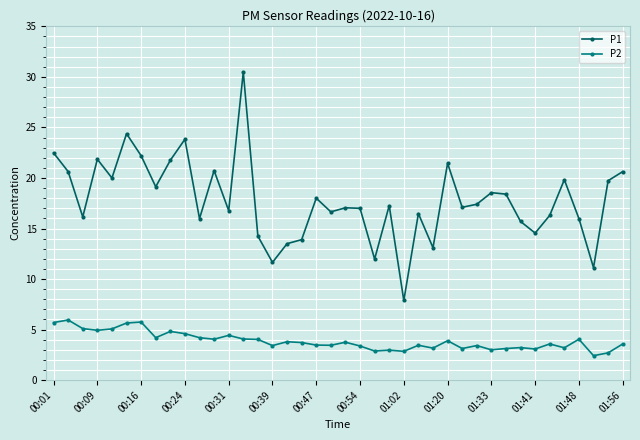

What is the difference between the second highest and minimum values in the P2 series?

3.3